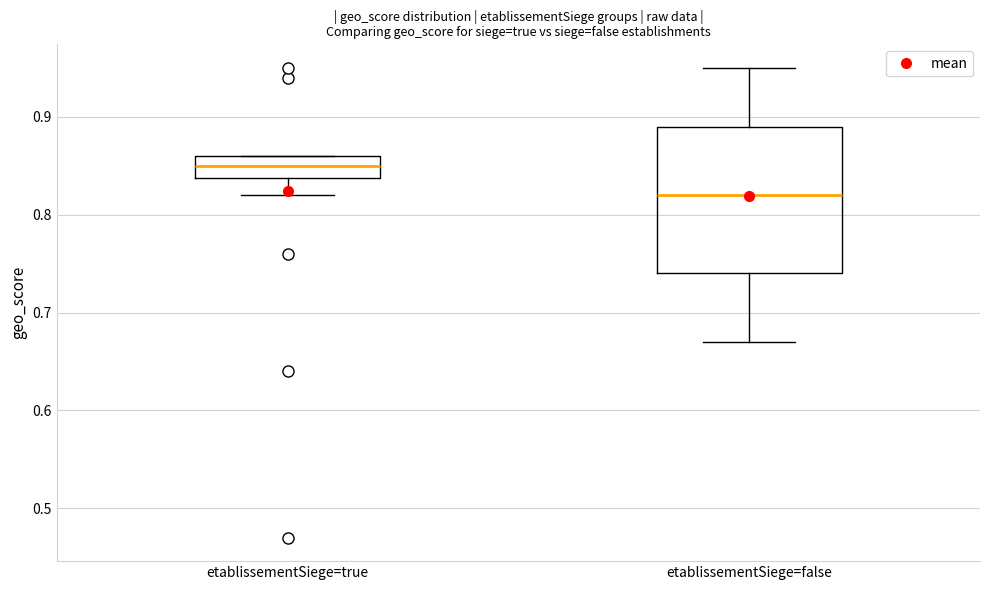

Which box has the highest median line?

etablissementSiege=true